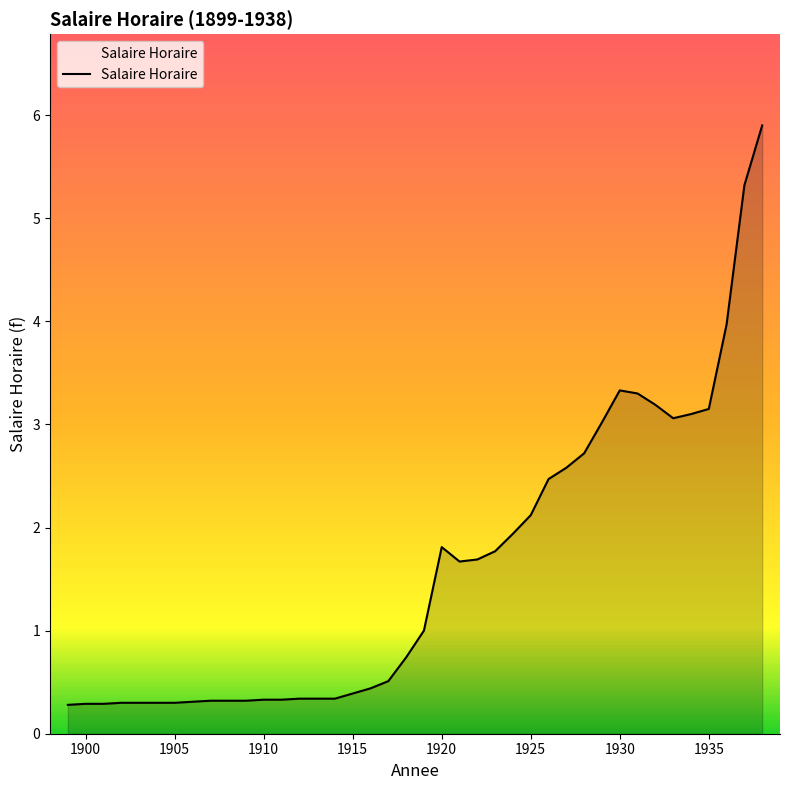

What is the greatest value displayed?

5.9